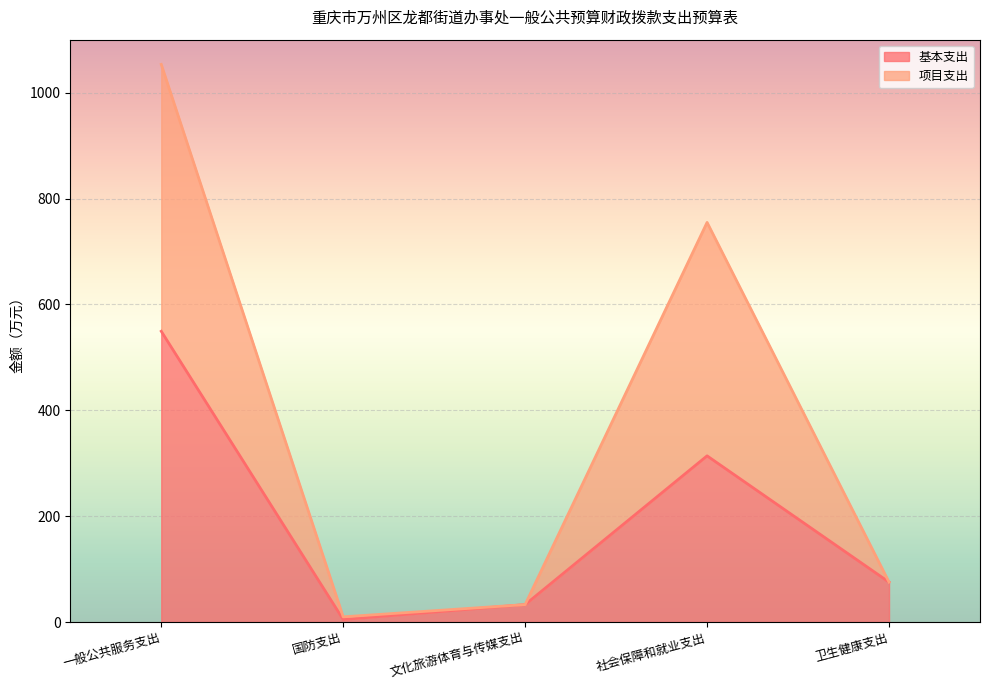

Reading left to right, transcribe all the data shown in this chart.

基本支出: 549.3	5.0	33.1	314.0	75.6
项目支出: 1053.3	10.0	33.1	754.9	75.6